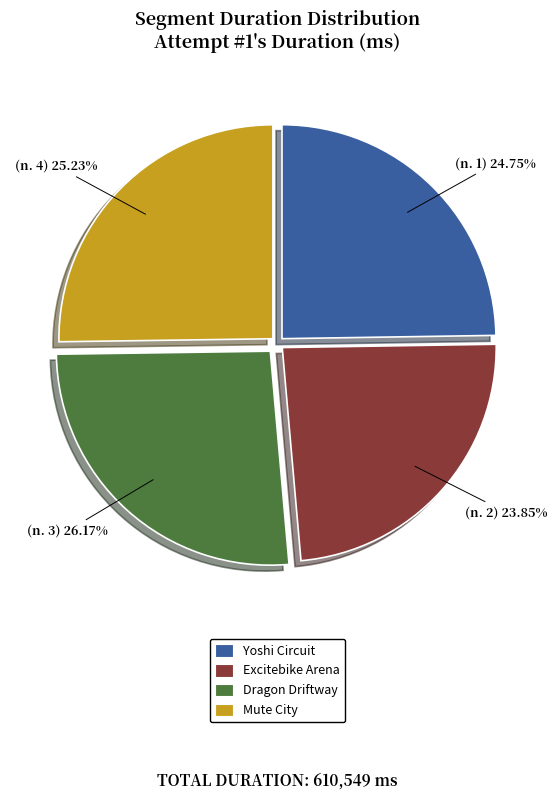

Does Excitebike Arena account for over 50% of the chart?

No